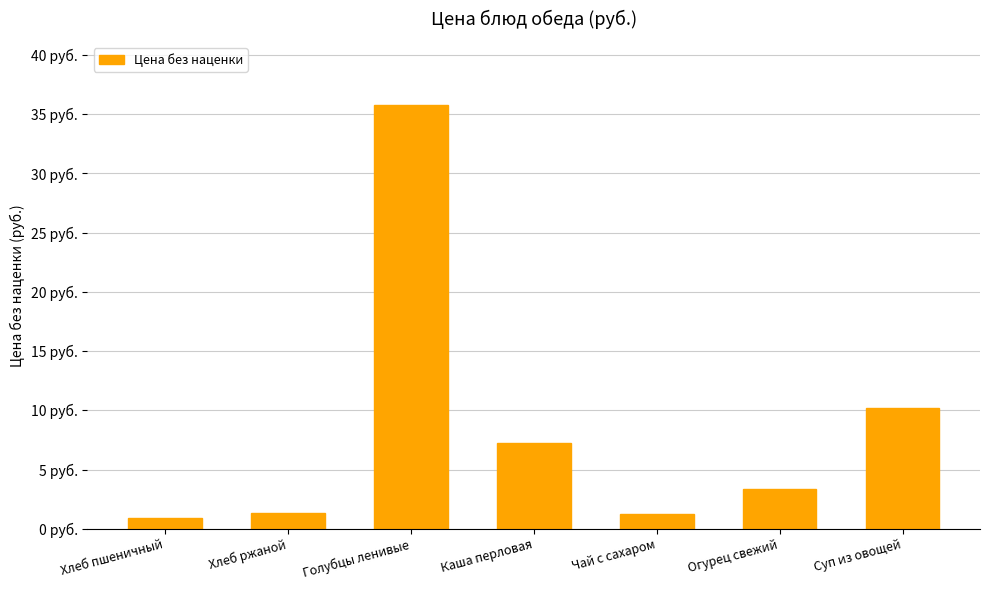

Rank the categories by value from lowest to highest.

Хлеб пшеничный, Чай с сахаром, Хлеб ржаной, Огурец свежий, Каша перловая, Суп из овощей, Голубцы ленивые